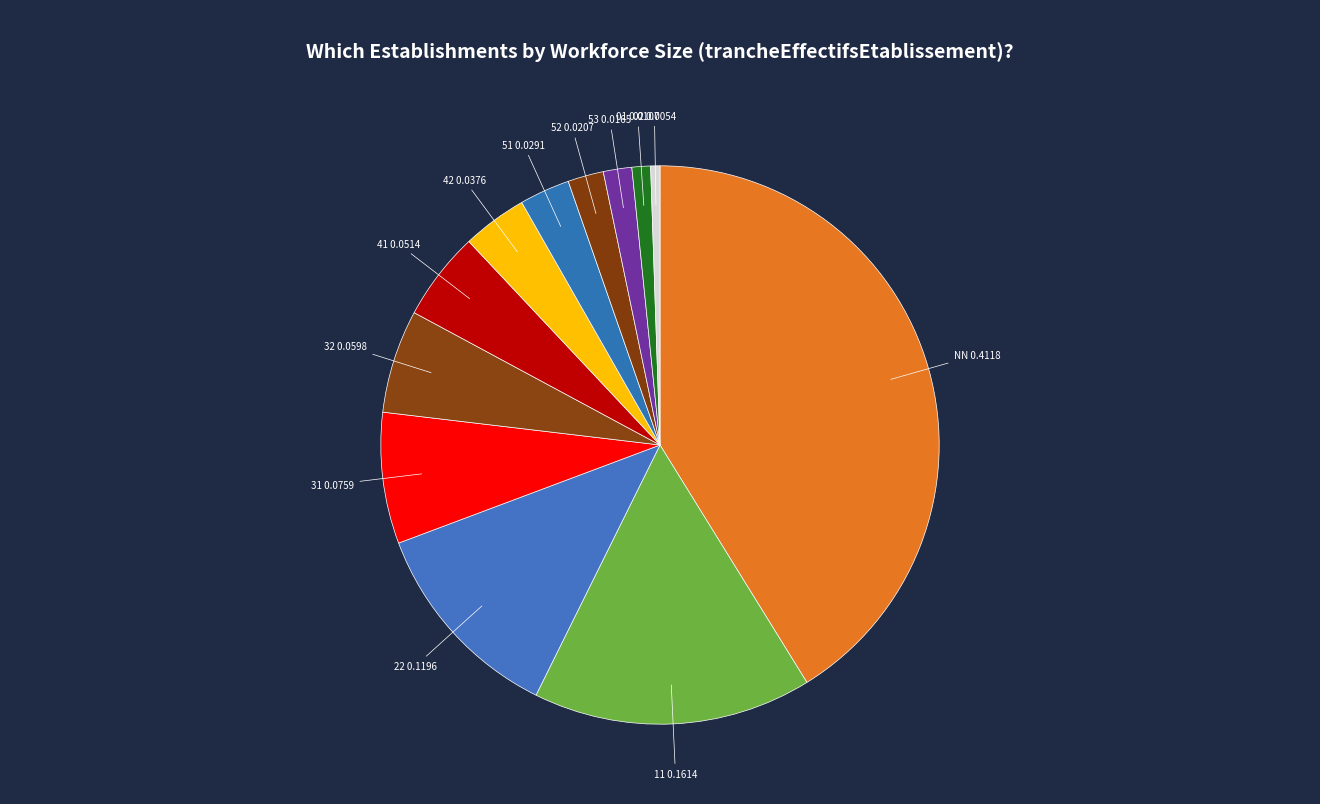

Which category has the smallest portion of the pie?

02